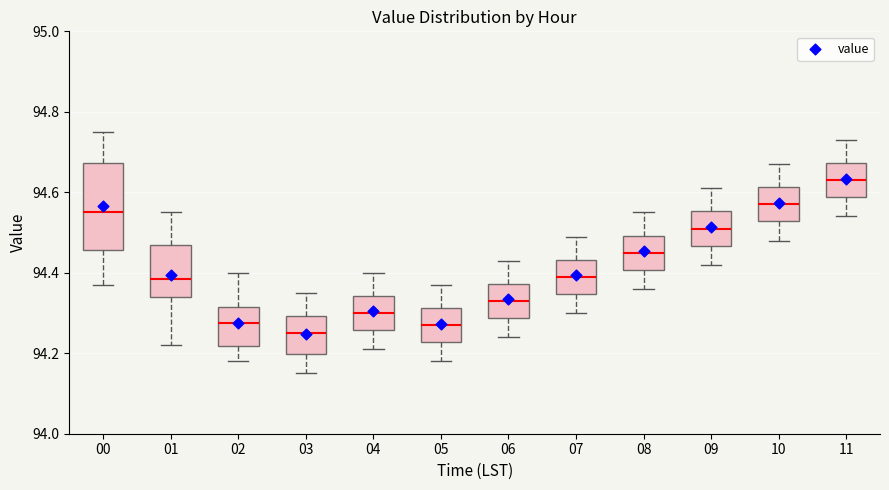

Reading left to right, read every box against the y-axis: the position of its median line, the range the box covers, and the ends of its whiskers. The values are not printed on the chart, so give them approximately, as read against the axis.

00: median 94.56, box 94.46 to 94.68, whiskers 94.38 to 94.76
01: median 94.38, box 94.34 to 94.48, whiskers 94.22 to 94.56
02: median 94.28, box 94.22 to 94.32, whiskers 94.18 to 94.40
03: median 94.26, box 94.20 to 94.30, whiskers 94.16 to 94.36
04: median 94.30, box 94.26 to 94.34, whiskers 94.22 to 94.40
05: median 94.28, box 94.22 to 94.32, whiskers 94.18 to 94.38
06: median 94.34, box 94.28 to 94.38, whiskers 94.24 to 94.44
07: median 94.40, box 94.34 to 94.44, whiskers 94.30 to 94.50
08: median 94.46, box 94.40 to 94.50, whiskers 94.36 to 94.56
09: median 94.52, box 94.46 to 94.56, whiskers 94.42 to 94.62
10: median 94.58, box 94.52 to 94.62, whiskers 94.48 to 94.68
11: median 94.64, box 94.58 to 94.68, whiskers 94.54 to 94.74